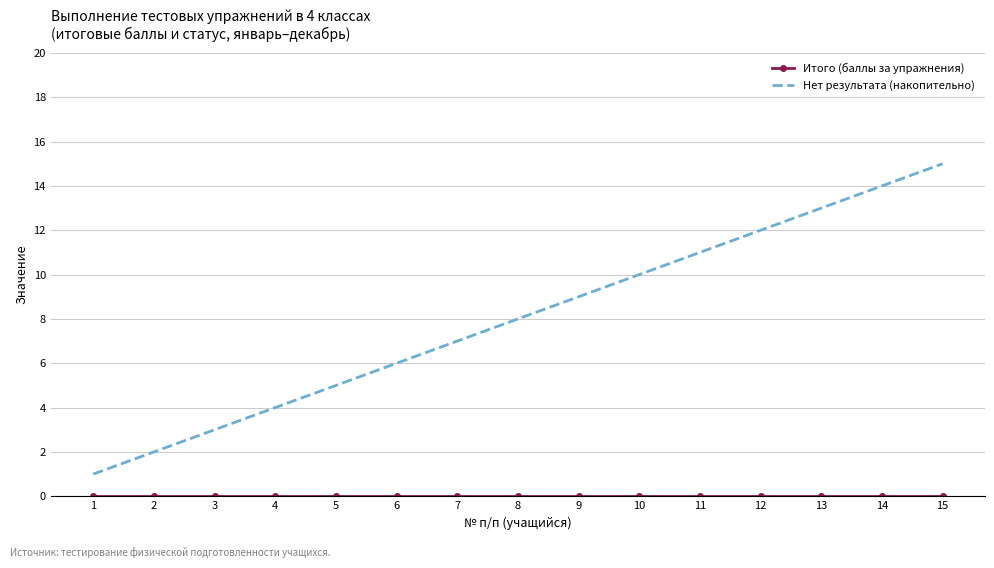

Rank the categories by Нет результата (накопительно) value from lowest to highest.

1, 2, 3, 4, 5, 6, 7, 8, 9, 10, 11, 12, 13, 14, 15